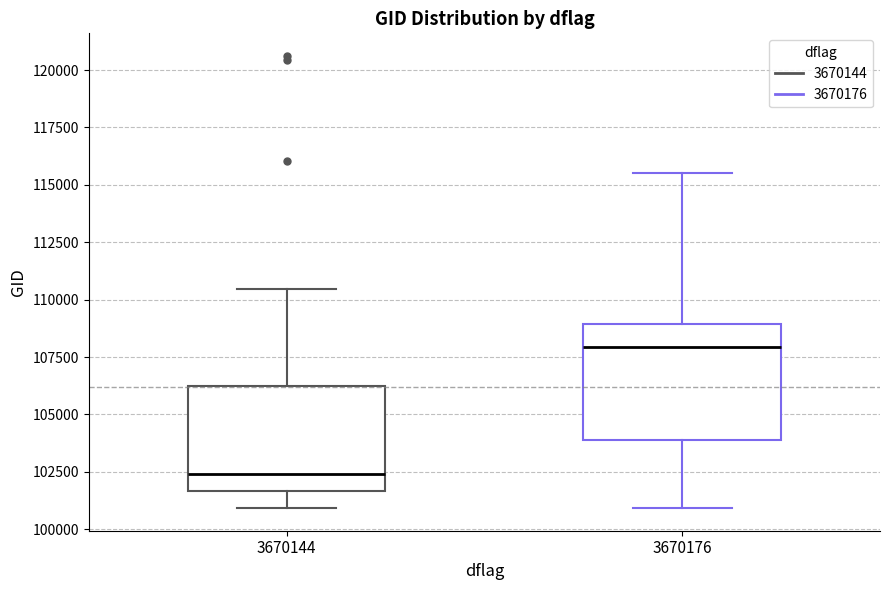

Reading left to right, read every box against the y-axis: the position of its median line, the range the box covers, and the ends of its whiskers. The values are not printed on the chart, so give them approximately, as read against the axis.

3670144: median 102500, box 101500 to 106500, whiskers 101000 to 110500
3670176: median 108000, box 104000 to 109000, whiskers 101000 to 115500